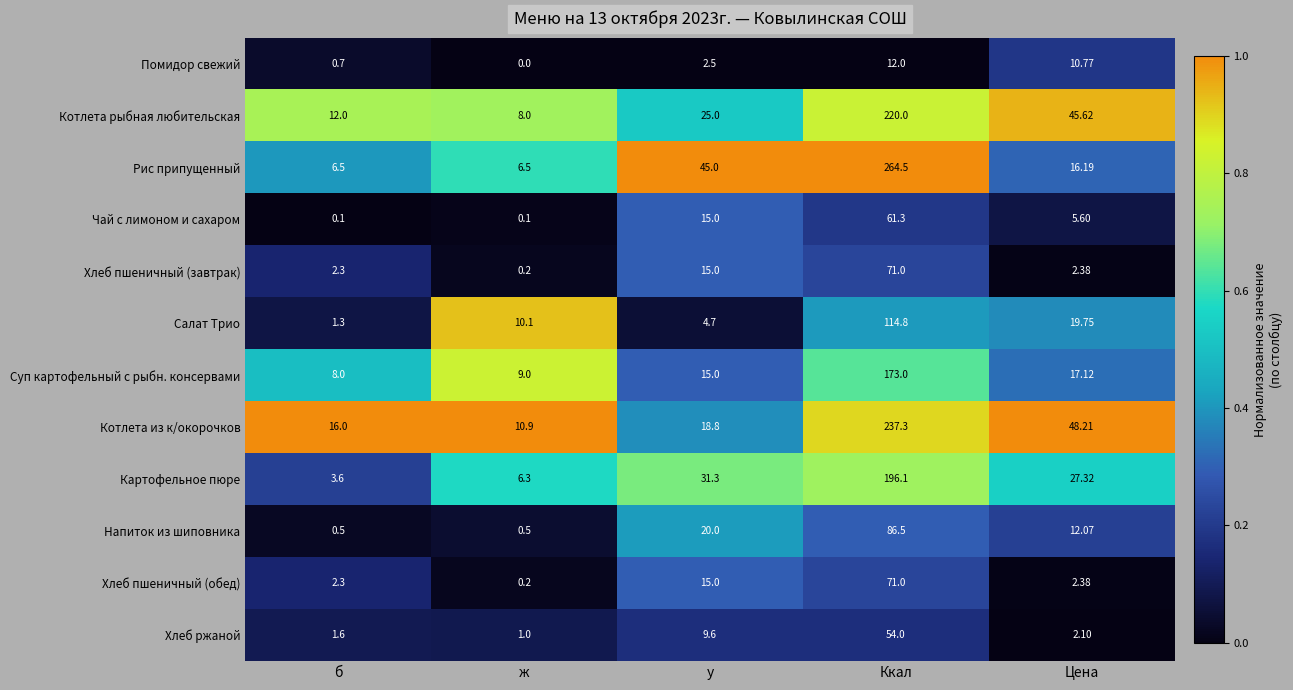

Which series has the largest total across all categories?

Рис припущенный